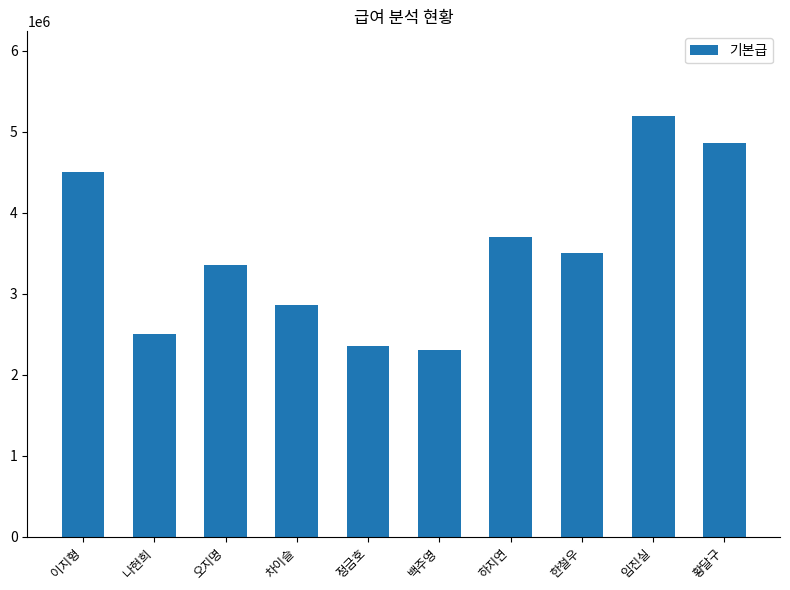

What position from the left is 하지연?

7